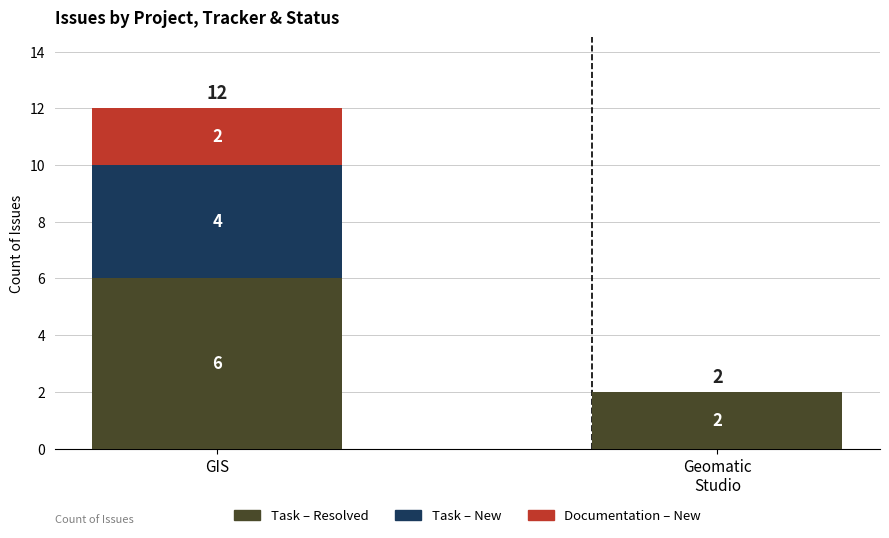

What is the total value across all series at GIS?

12